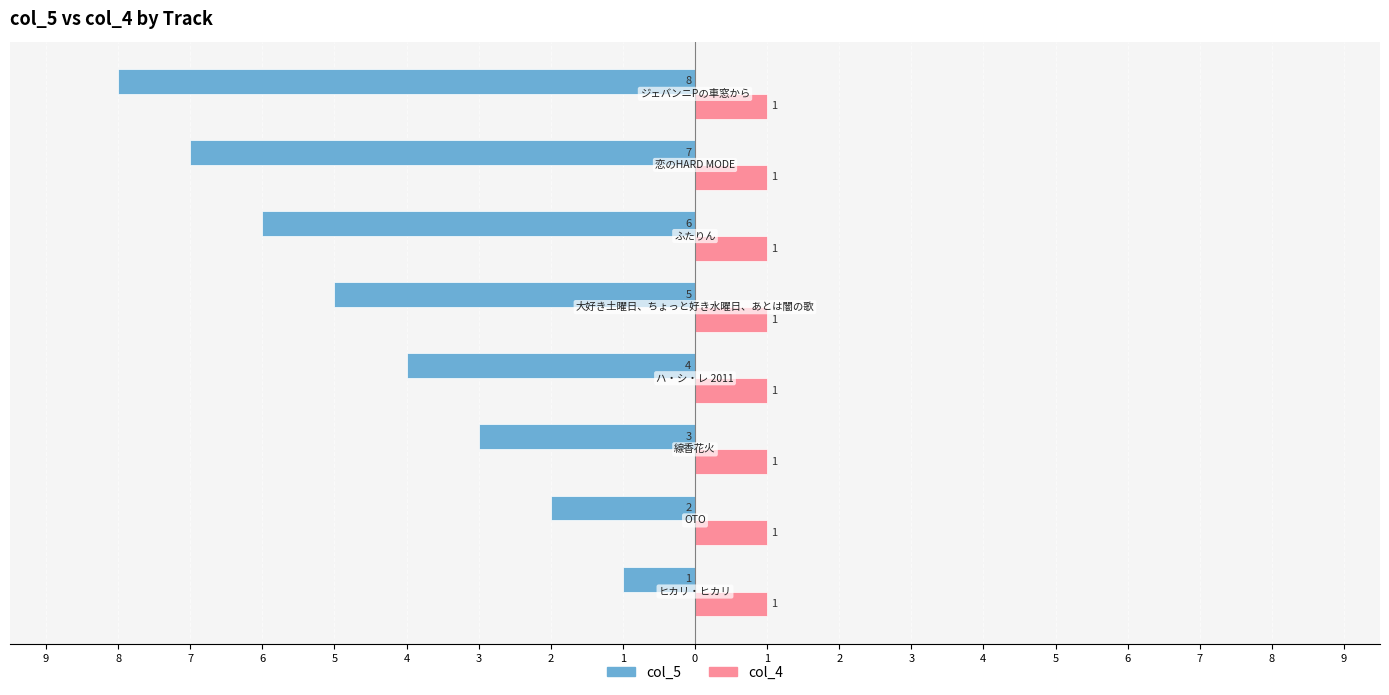

Reading right to left, what are all the values shown in this chart?

col_5: -8.0	-7.0	-6.0	-5.0	-4.0	-3.0	-2.0	-1.0
col_4: 0.3	0.3	0.3	0.3	0.3	0.3	0.3	0.3